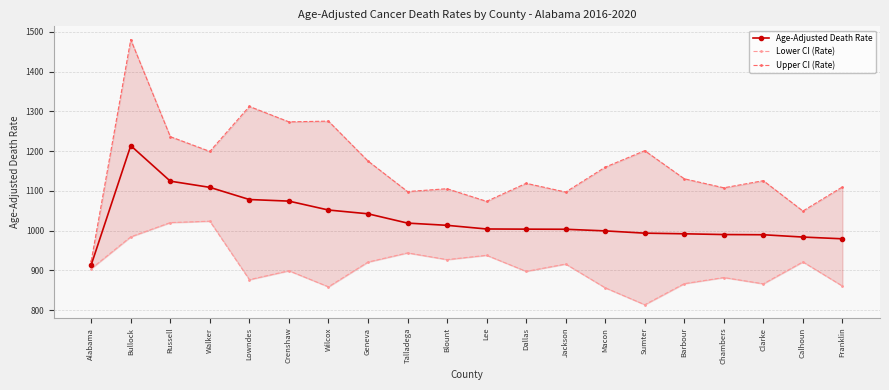

What is the difference between the maximum and minimum values in the Age-Adjusted Death Rate series?

299.9